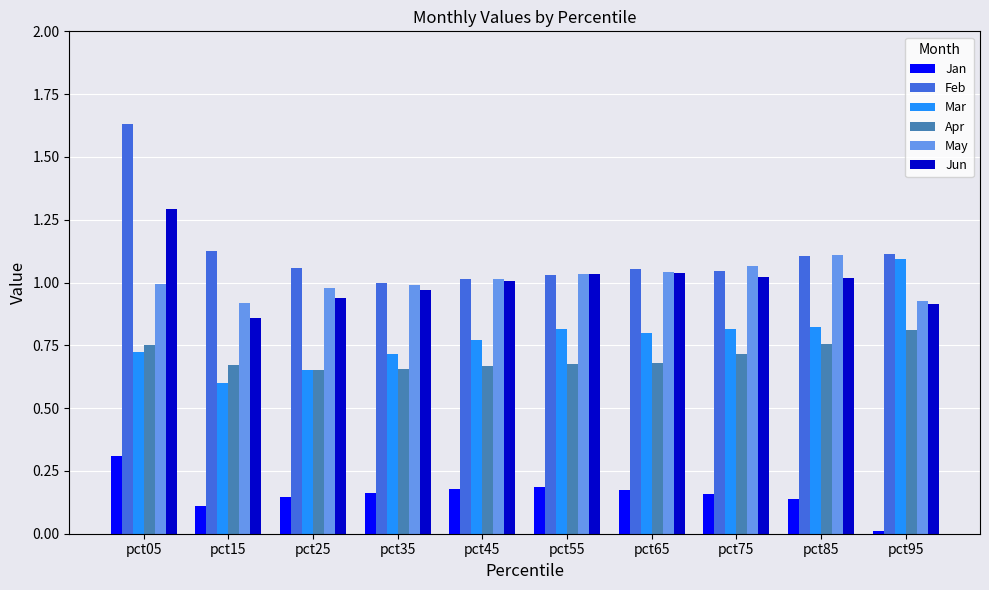

At which category does the chart reach its minimum across all series?

pct95